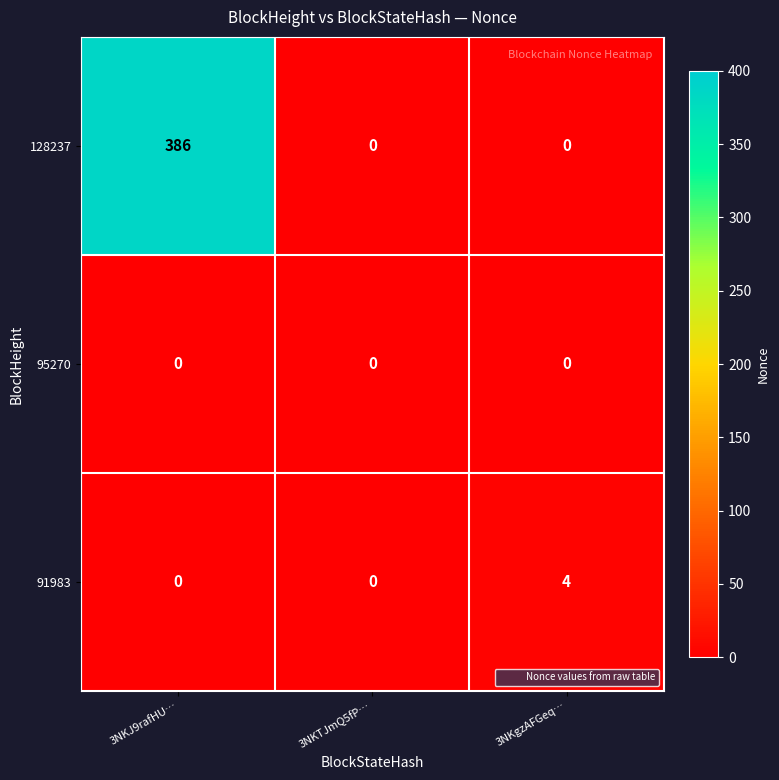

Which series has the largest range (max minus min)?

128237